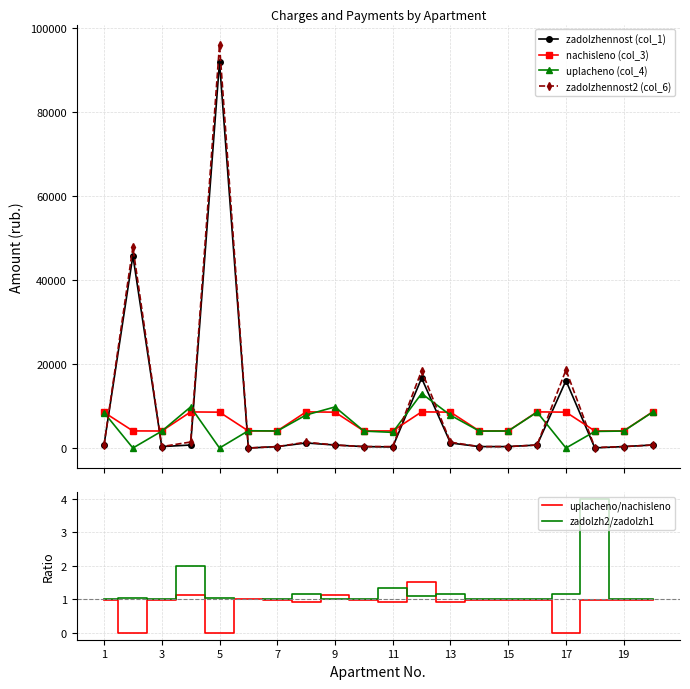

True or false: zadolzhennost2 (col_6) and nachisleno (col_3) intersect in this chart.

True